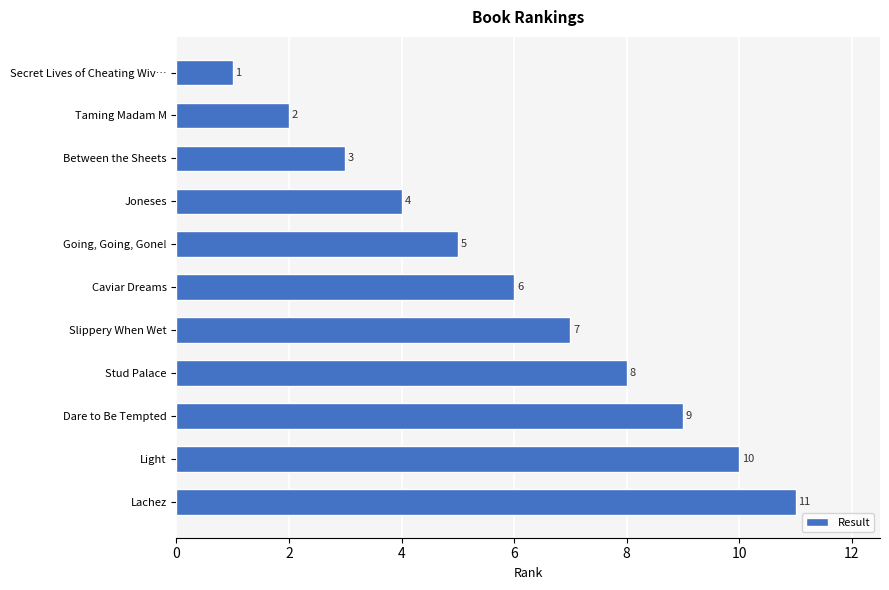

How many distinct data groups are displayed?

1